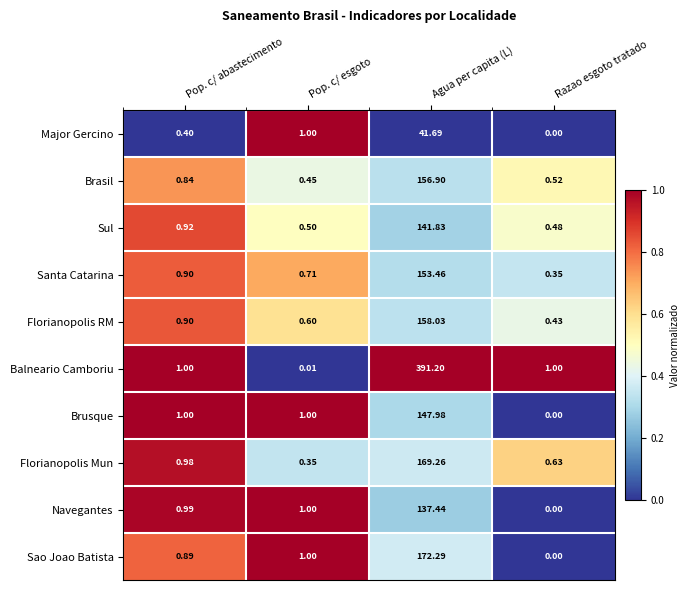

Where is Sao Joao Batista nearest to the value 86?

Pop. c/ esgoto